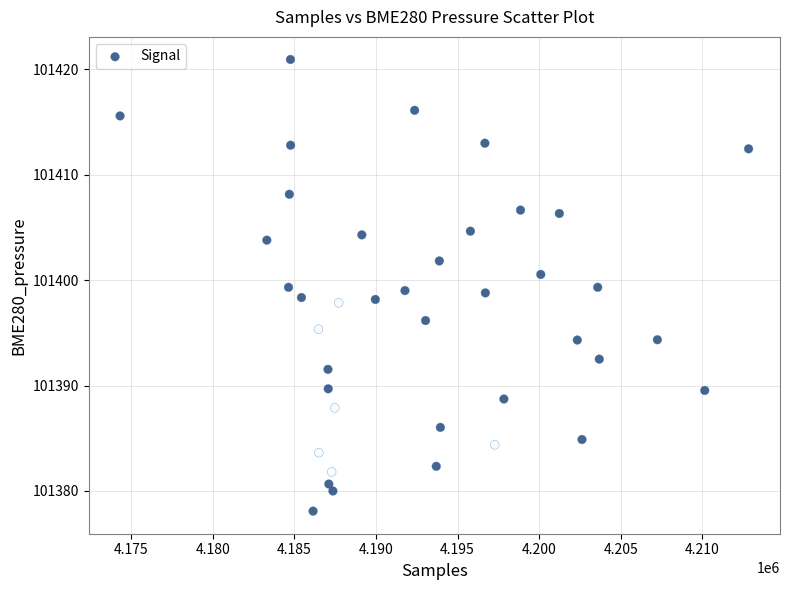

What is the range of X values (max minus min)?

38501.0